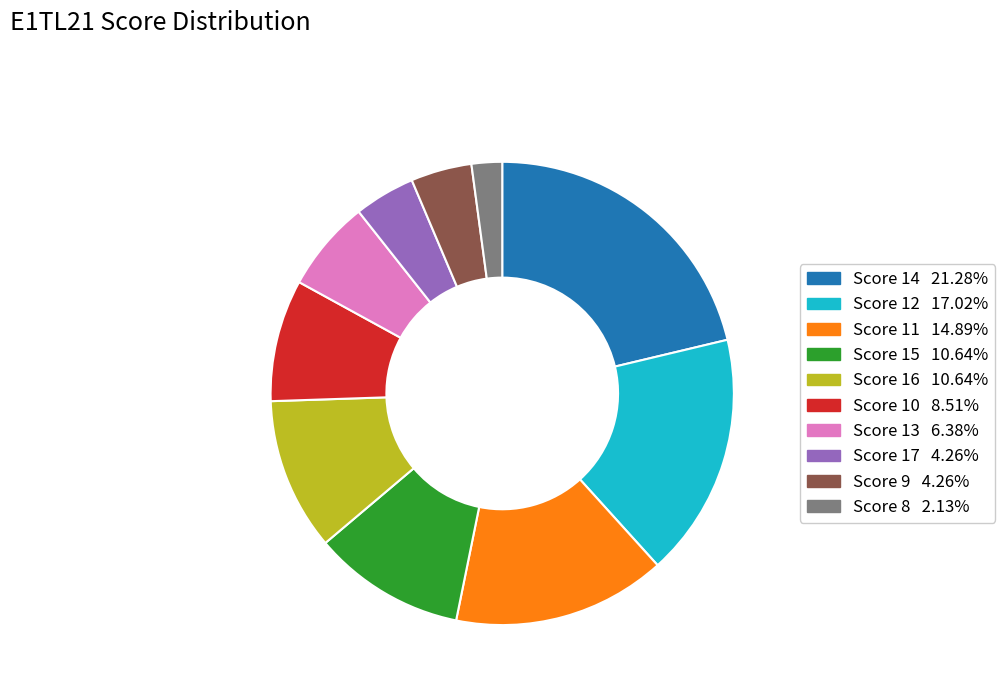

Is there a majority slice in this chart?

No